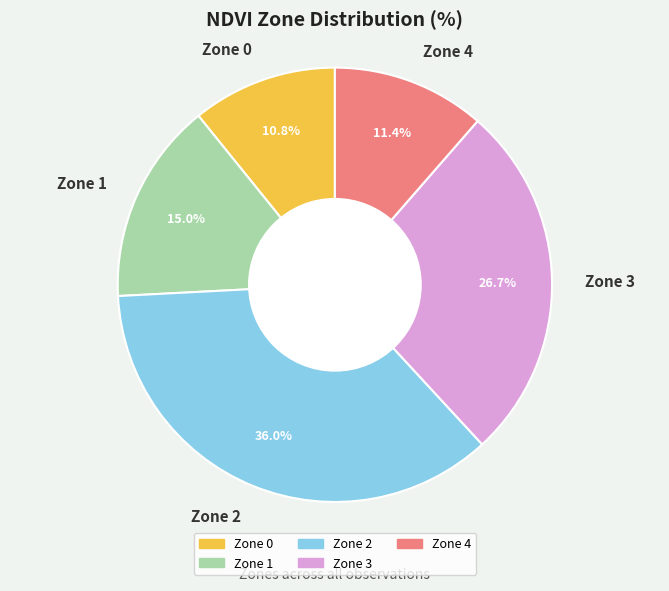

To the nearest percent, what is the difference between the Zone 2 and Zone 4 slice percentages?

25%